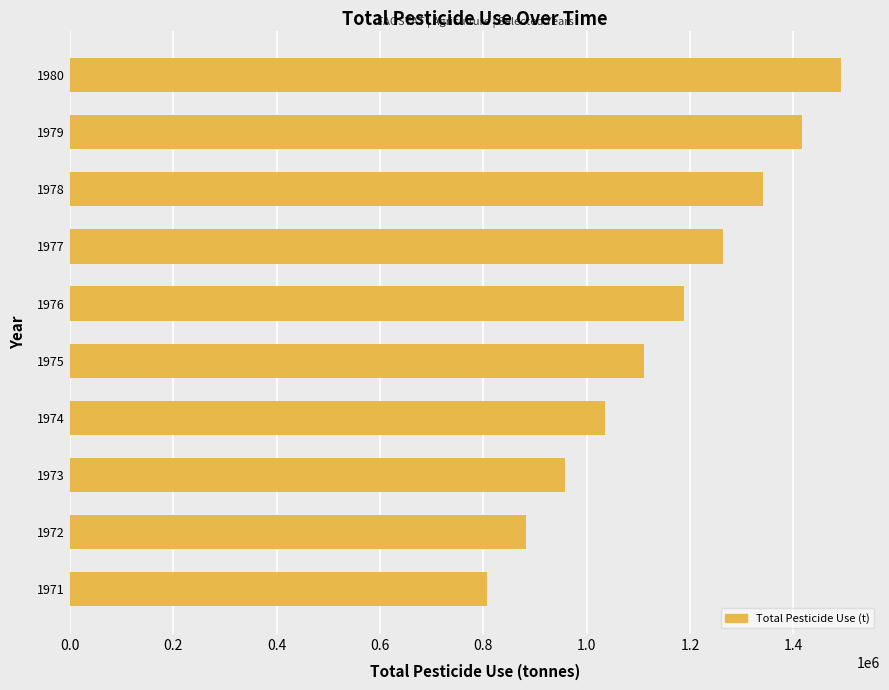

Rank the categories by value from highest to lowest.

1980, 1979, 1978, 1977, 1976, 1975, 1974, 1973, 1972, 1971